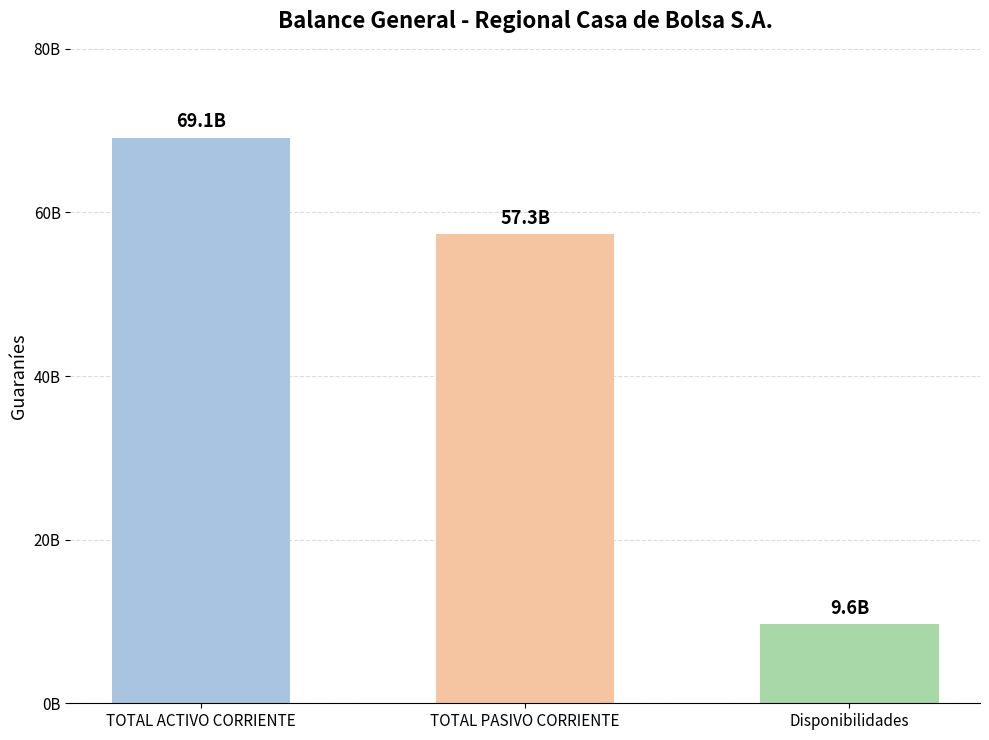

List the labels in order of value, smallest first.

Disponibilidades, TOTAL PASIVO CORRIENTE, TOTAL ACTIVO CORRIENTE